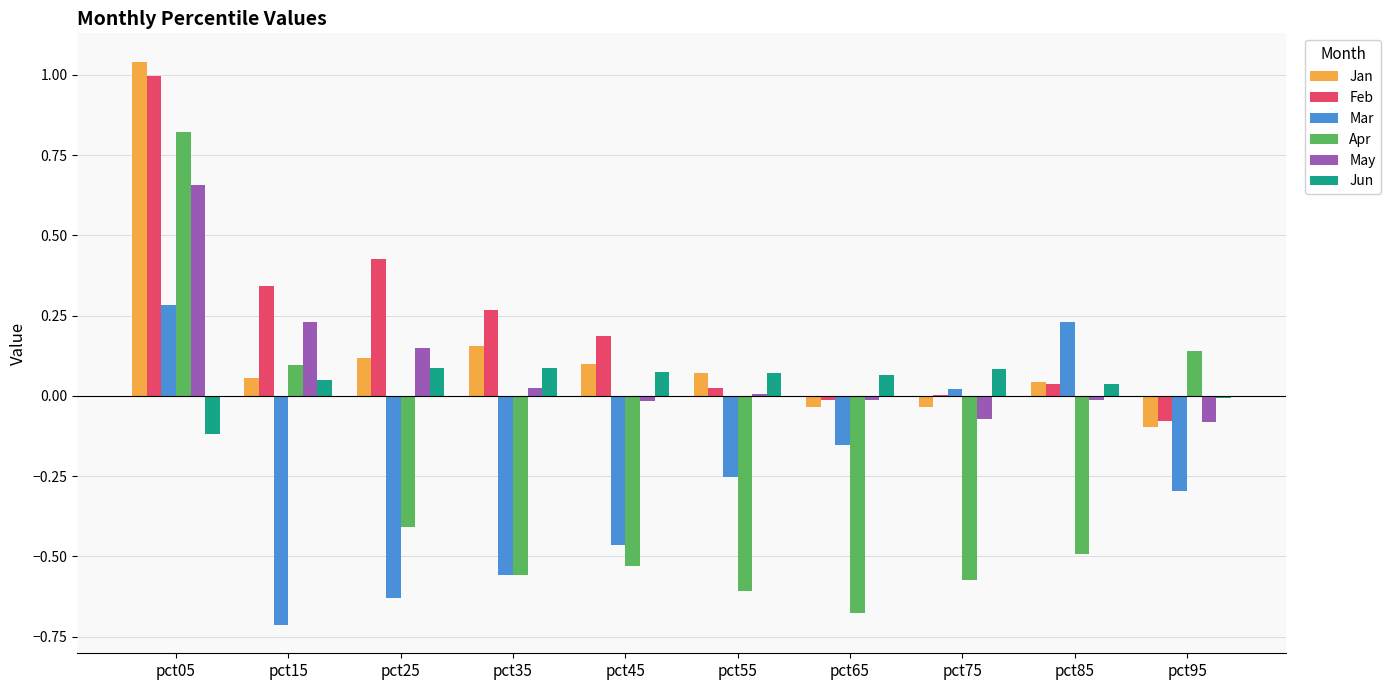

Are the bars grouped side by side (vs. stacked)?

Yes